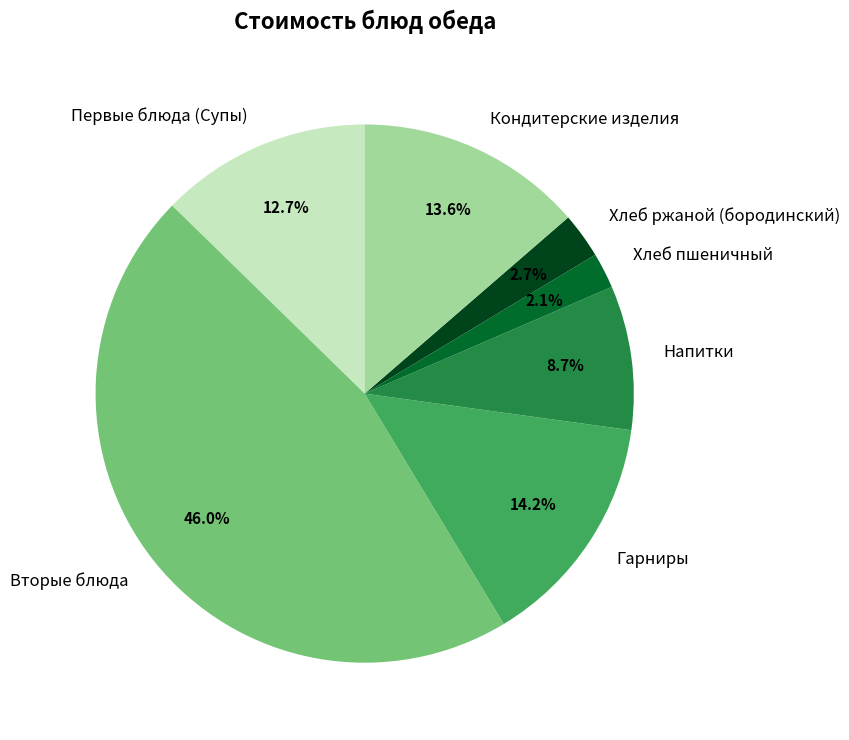

To the nearest percent, what is the difference between the largest and smallest slice percentages?

44%